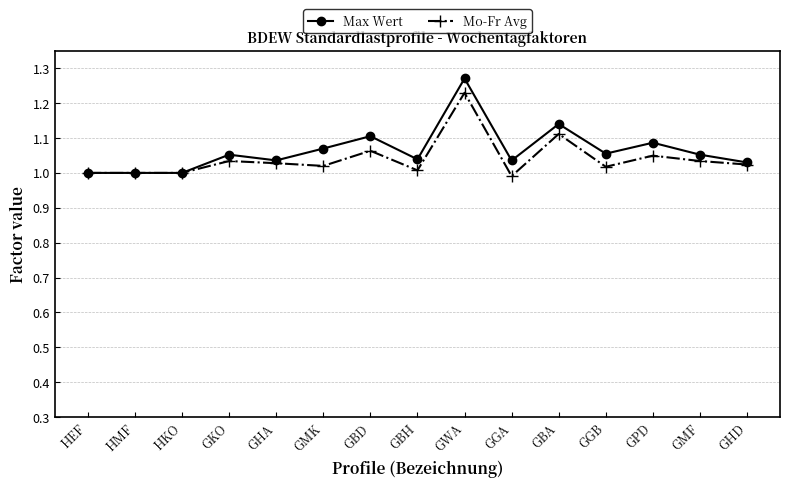

At which category does the chart reach its peak across all series?

GWA